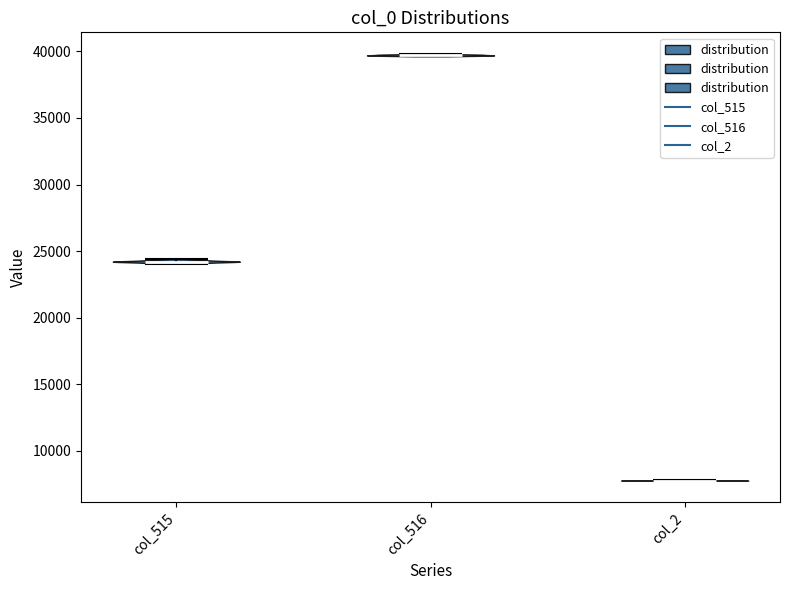

Which violin has the highest median line?

col_516